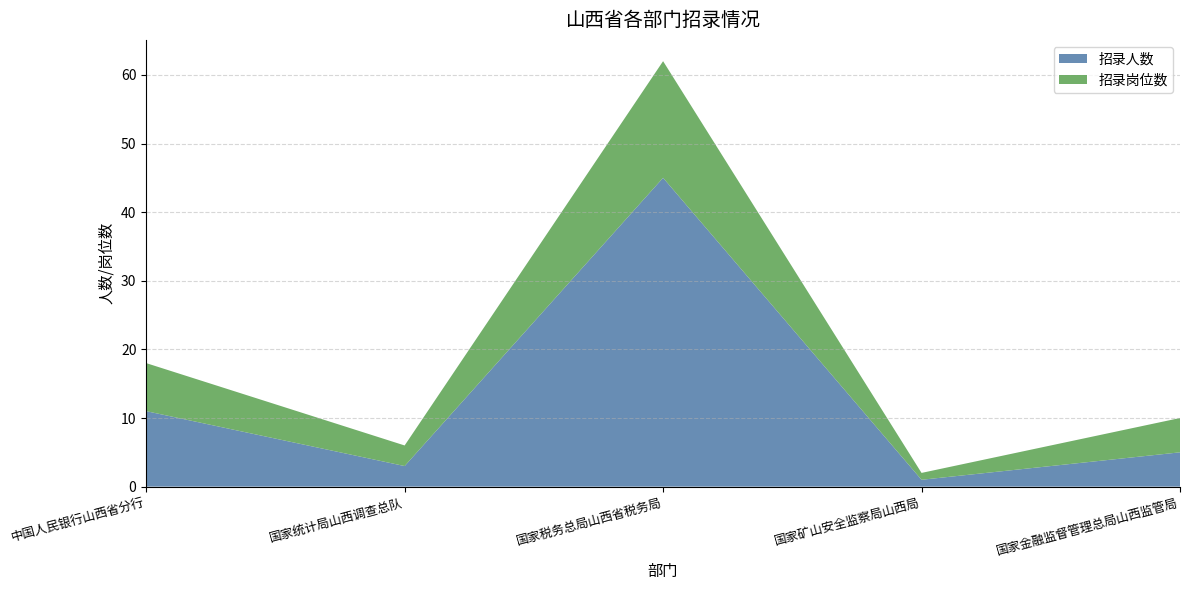

Reading left to right, extract all data points from this chart.

招录人数: 中国人民银行山西省分行=11	国家统计局山西调查总队=3	国家税务总局山西省税务局=45	国家矿山安全监察局山西局=1	国家金融监督管理总局山西监管局=5
招录岗位数: 中国人民银行山西省分行=7	国家统计局山西调查总队=3	国家税务总局山西省税务局=17	国家矿山安全监察局山西局=1	国家金融监督管理总局山西监管局=5